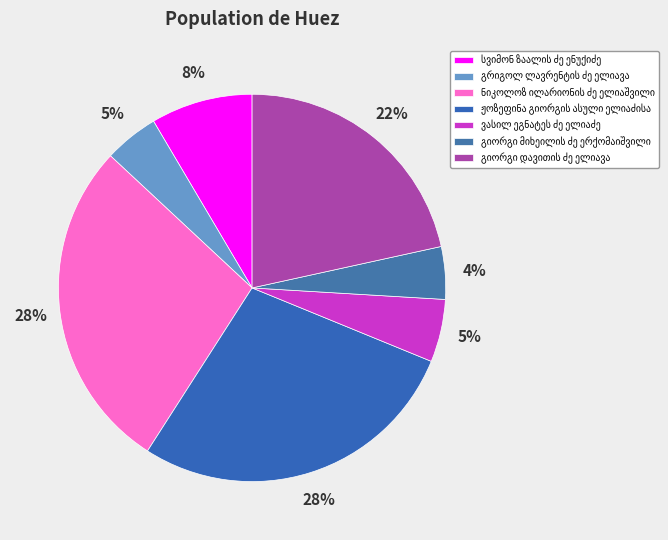

Count the number of slices in the pie.

7